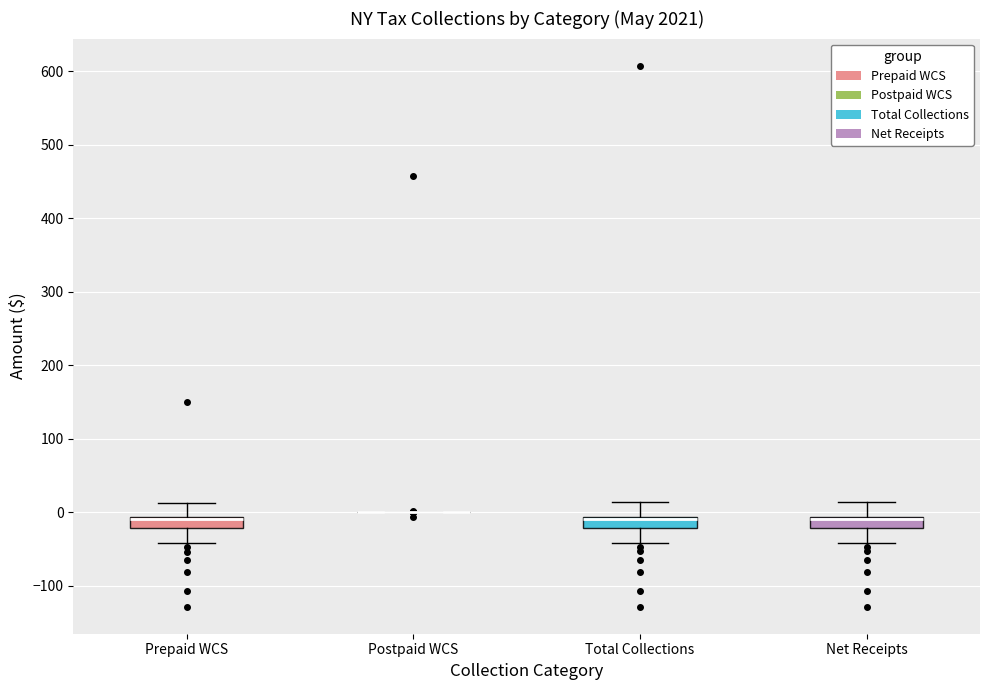

Reading left to right, read every box against the y-axis: the position of its median line, the range the box covers, and the ends of its whiskers. The values are not printed on the chart, so give them approximately, as read against the axis.

Prepaid WCS: median -10 (just below the box's upper edge), box -20 to -10, whiskers -40 to 10
Postpaid WCS: box collapsed to a line at 0, whiskers 0 to 0
Total Collections: median -10 (just below the box's upper edge), box -20 to -10, whiskers -40 to 10
Net Receipts: median -10 (just below the box's upper edge), box -20 to -10, whiskers -40 to 10